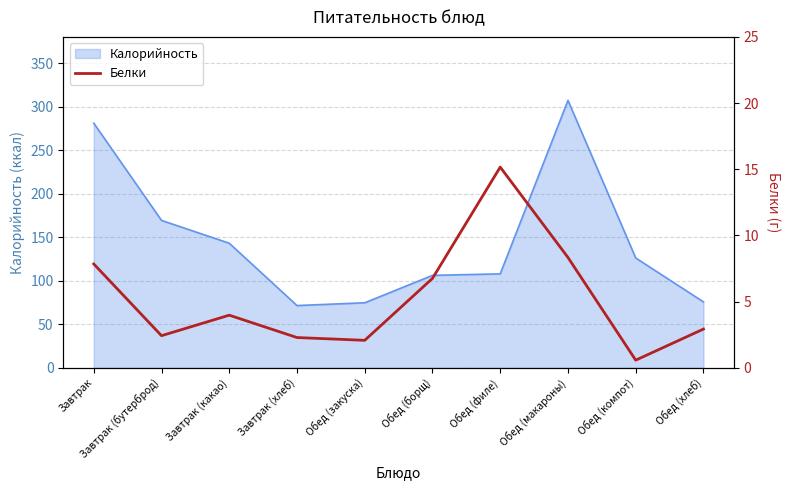

How many categories are shown in the chart?

10